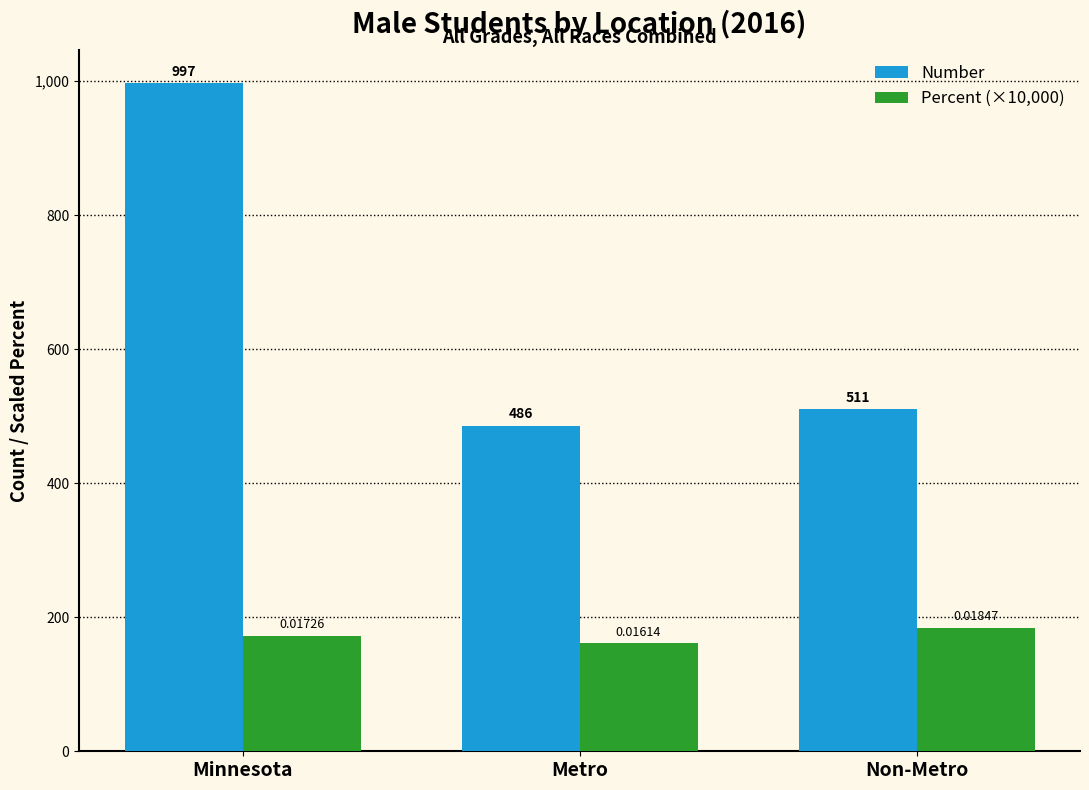

At which label does Number reach its minimum?

Metro